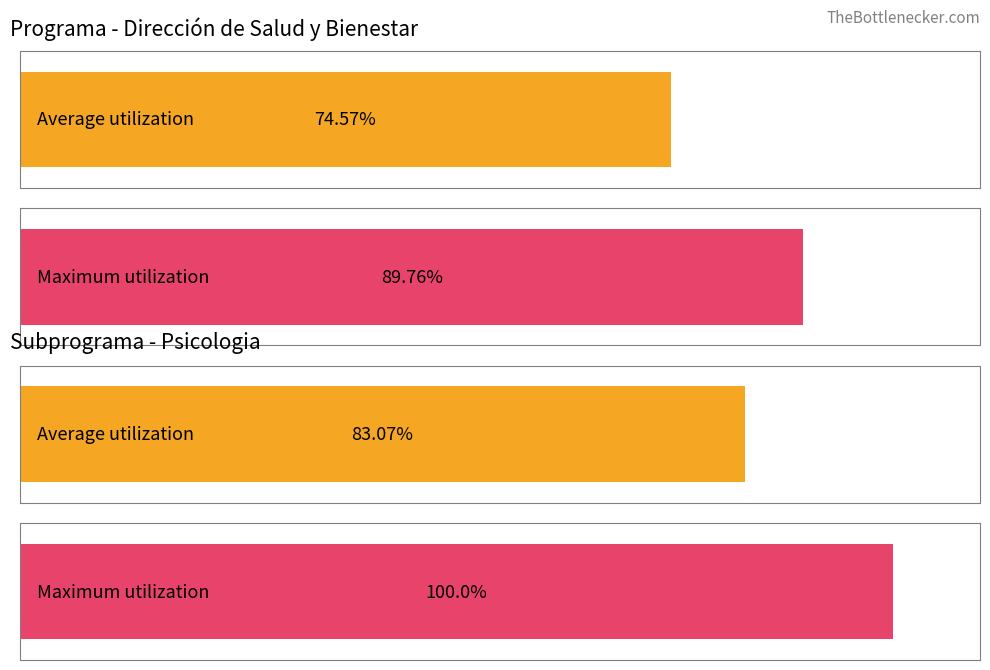

How many series are shown in this chart?

2